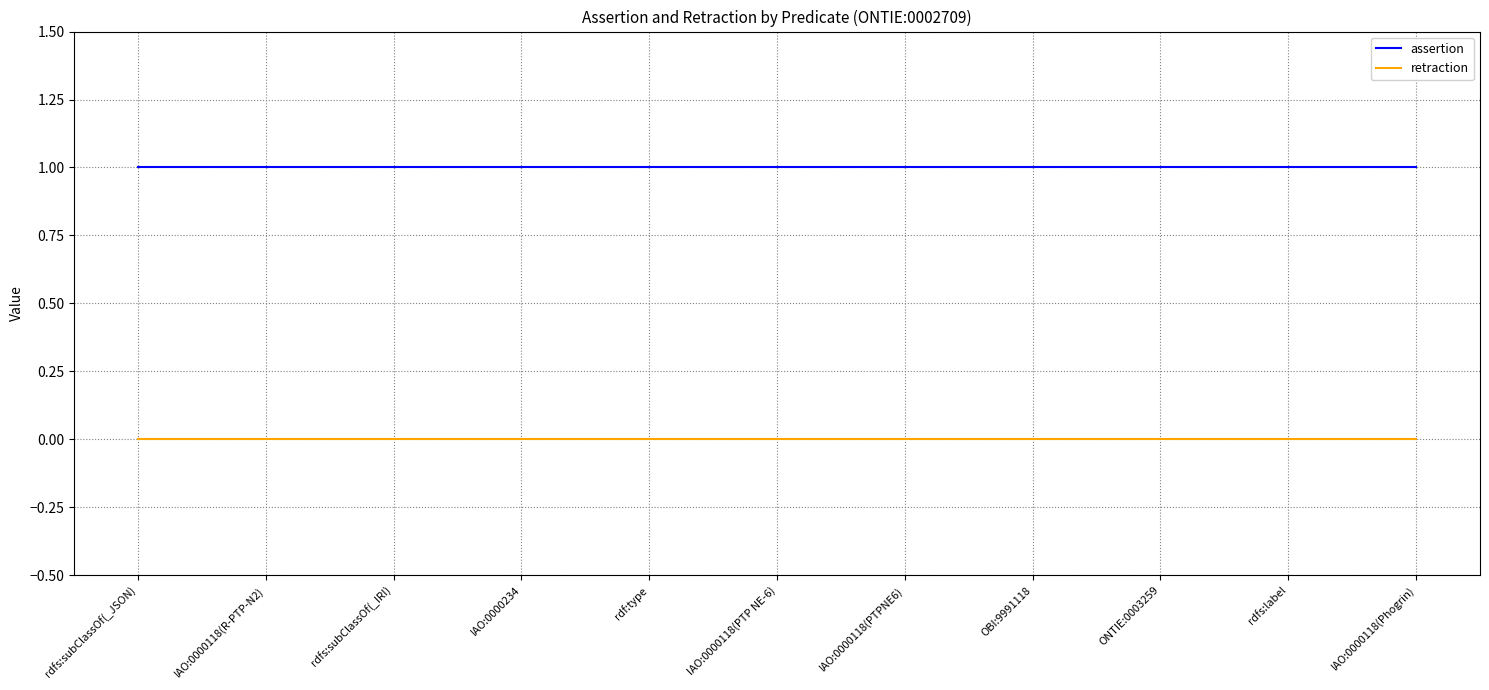

What is the sum of the assertion values at rdfs:subClassOf(_IRI) and IAO:0000234?

2